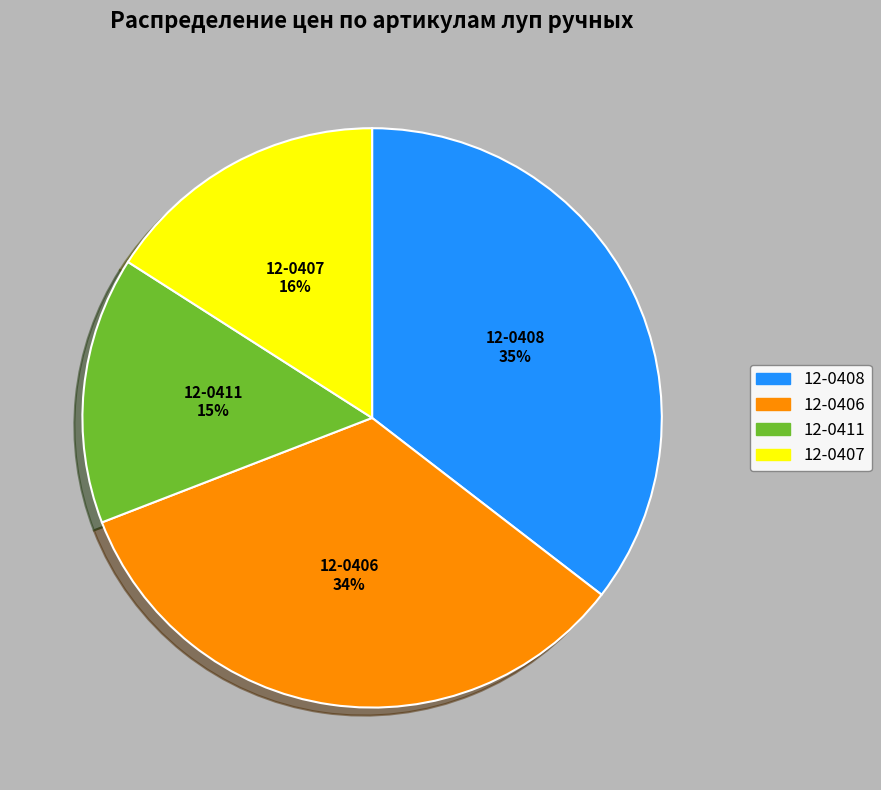

Count the number of slices in the pie.

4